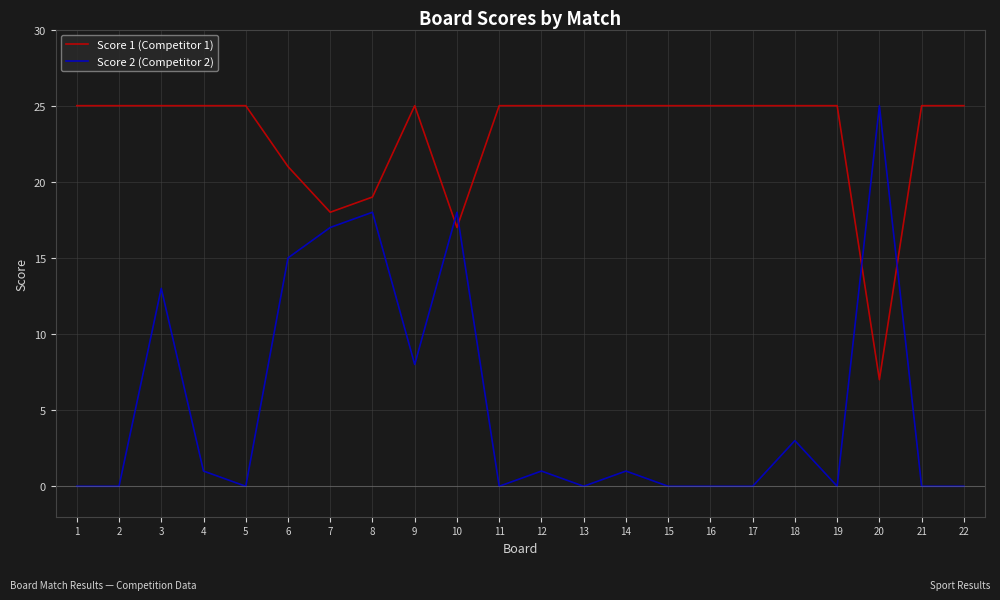

What is the approximate value of Score 2 (Competitor 2) at 6, to the nearest 5?

15